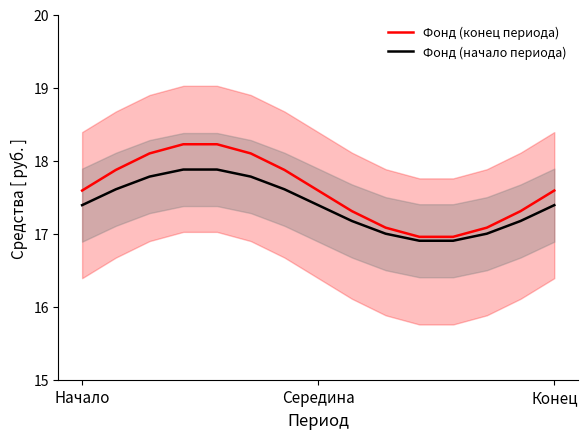

What is the total value across all series at Начало?

35.0